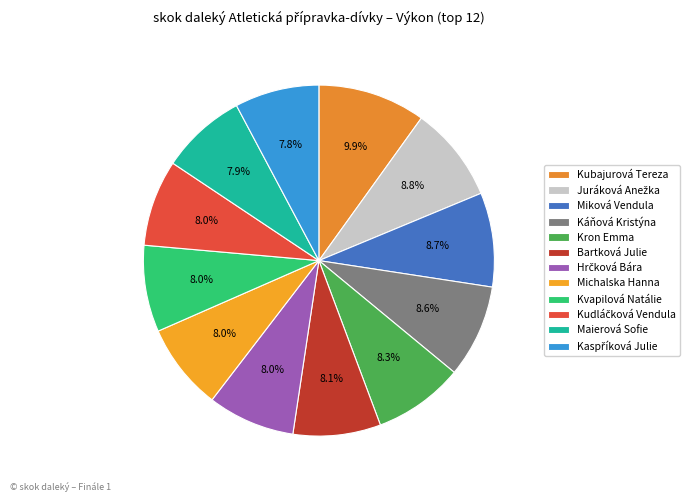

Is there a majority slice in this chart?

No